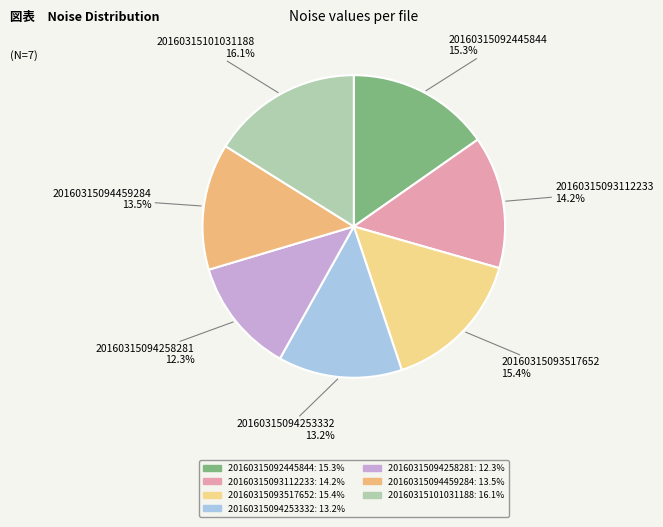

The 20160315094258281 slice represents 1% of the pie. True or false?

False